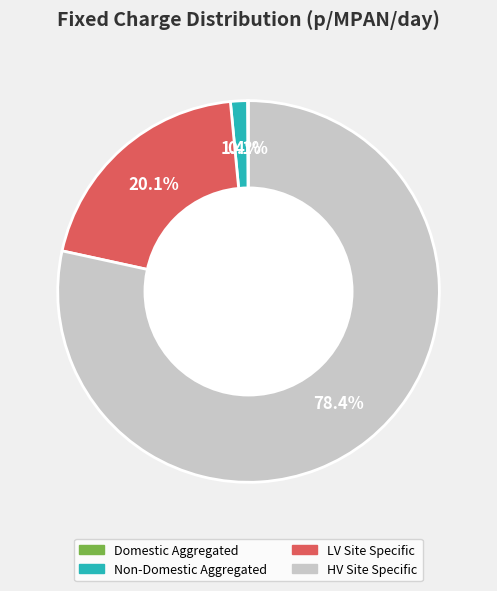

Which slice is the largest?

HV Site Specific